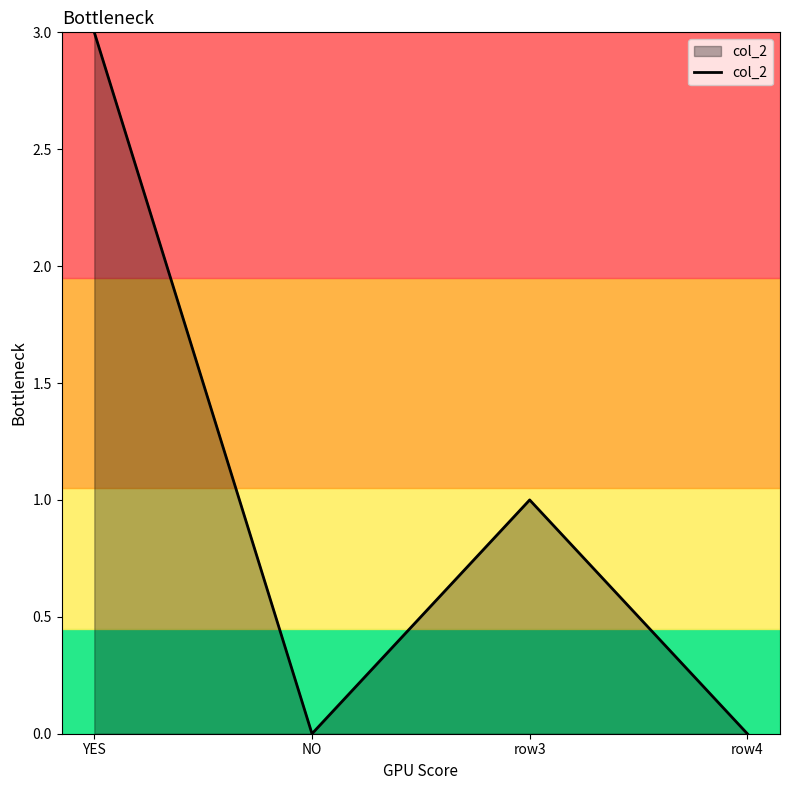

What is the difference between the second highest and second lowest values?

1